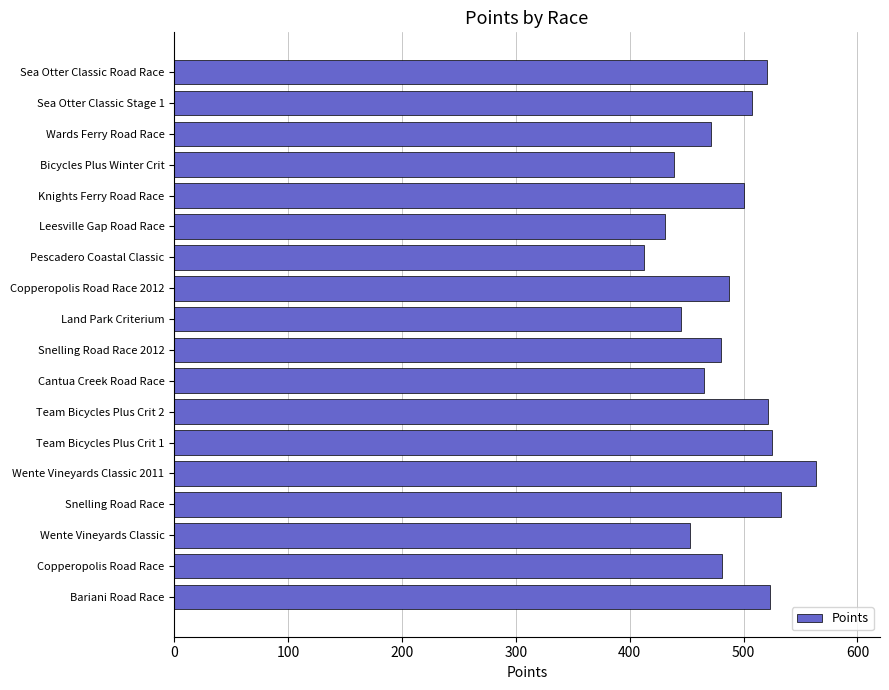

What is the difference between the second highest and second lowest values?

102.2